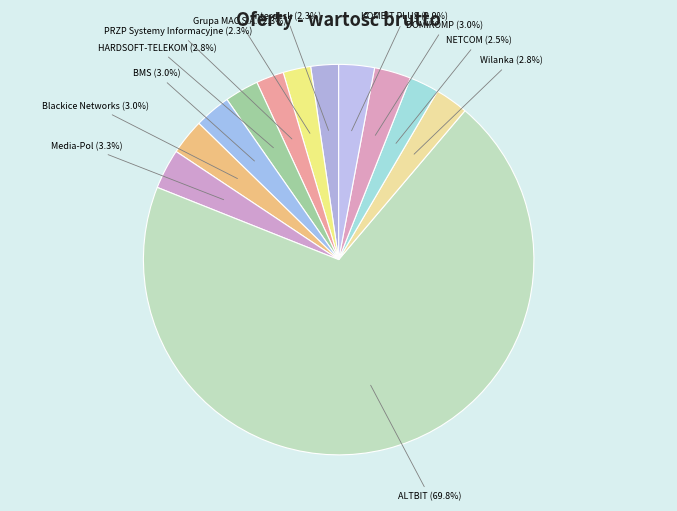

Is it true that Interdesk is 2% of the pie?

True